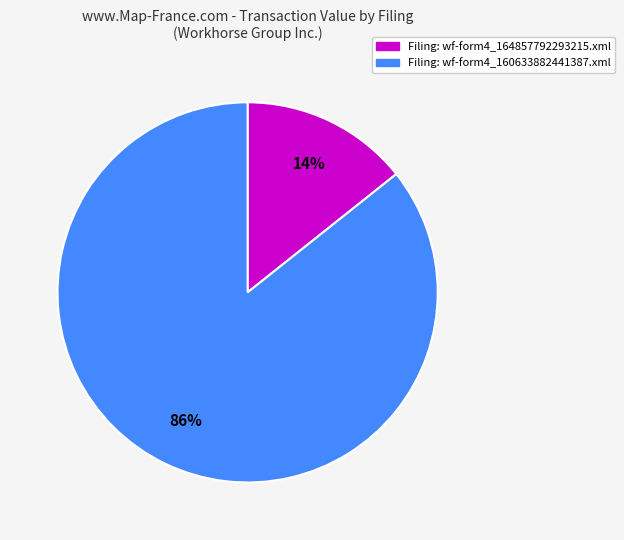

Which slice represents more than half of the pie?

Filing: wf-form4_160633882441387.xml